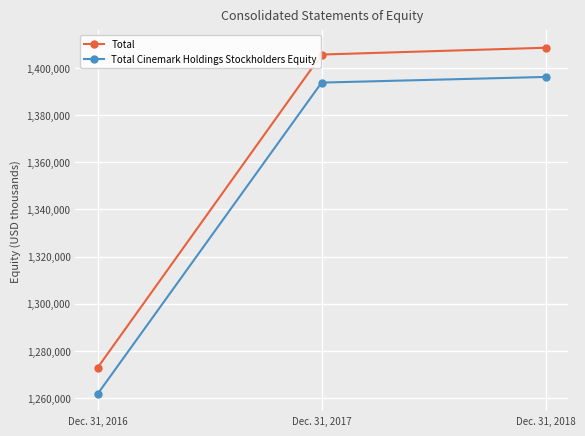

What is the sum of all Total Cinemark Holdings Stockholders Equity values?

4051804